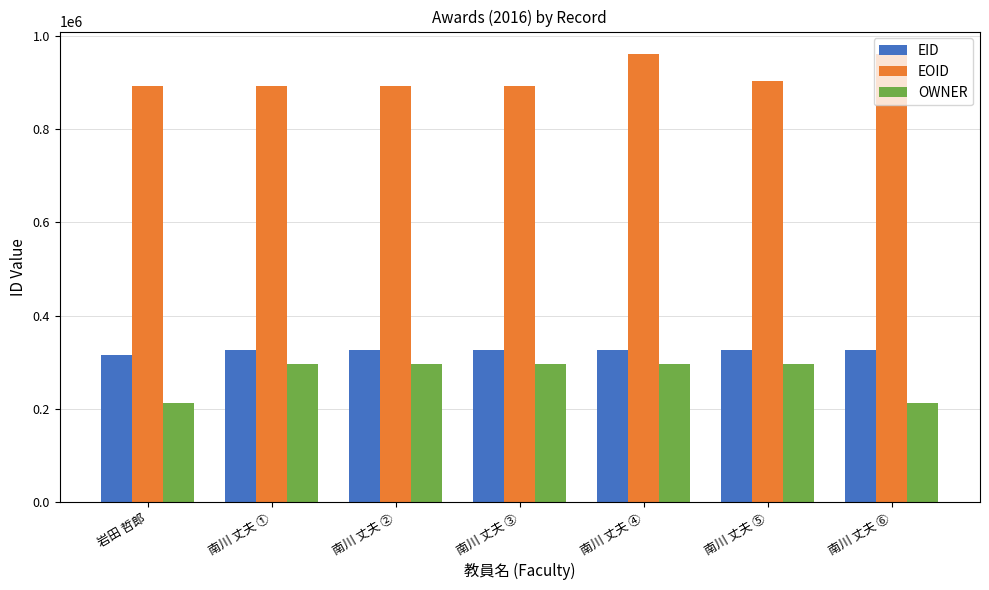

At how many categories does at least one series exceed 735548?

7